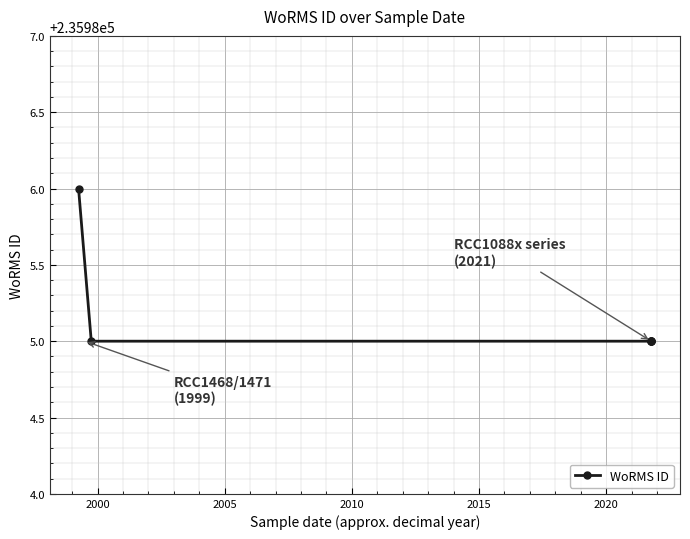

What is the greatest value displayed?

235986